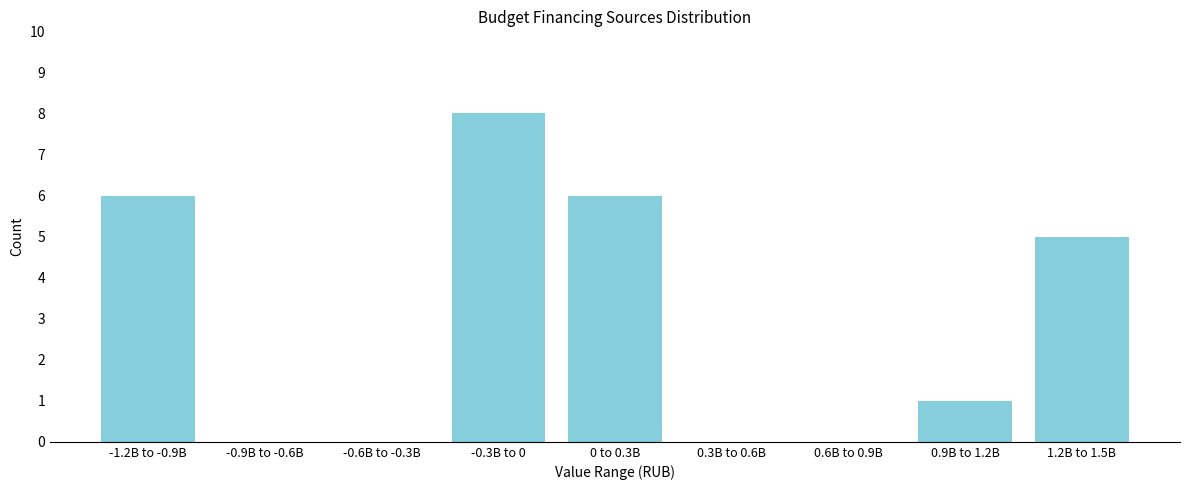

Reading left to right, list all the values displayed in this chart.

-1.2B to -0.9B=6	-0.9B to -0.6B=0	-0.6B to -0.3B=0	-0.3B to 0=8	0 to 0.3B=6	0.3B to 0.6B=0	0.6B to 0.9B=0	0.9B to 1.2B=1	1.2B to 1.5B=5